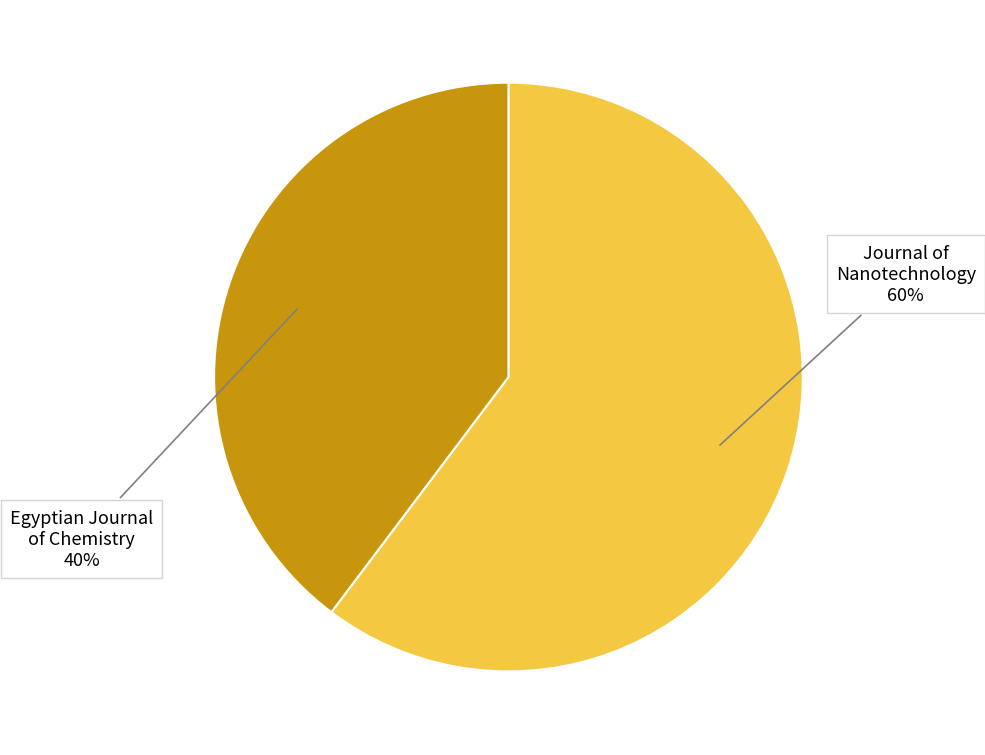

What is the smallest slice in the pie chart?

Egyptian Journal of Chemistry